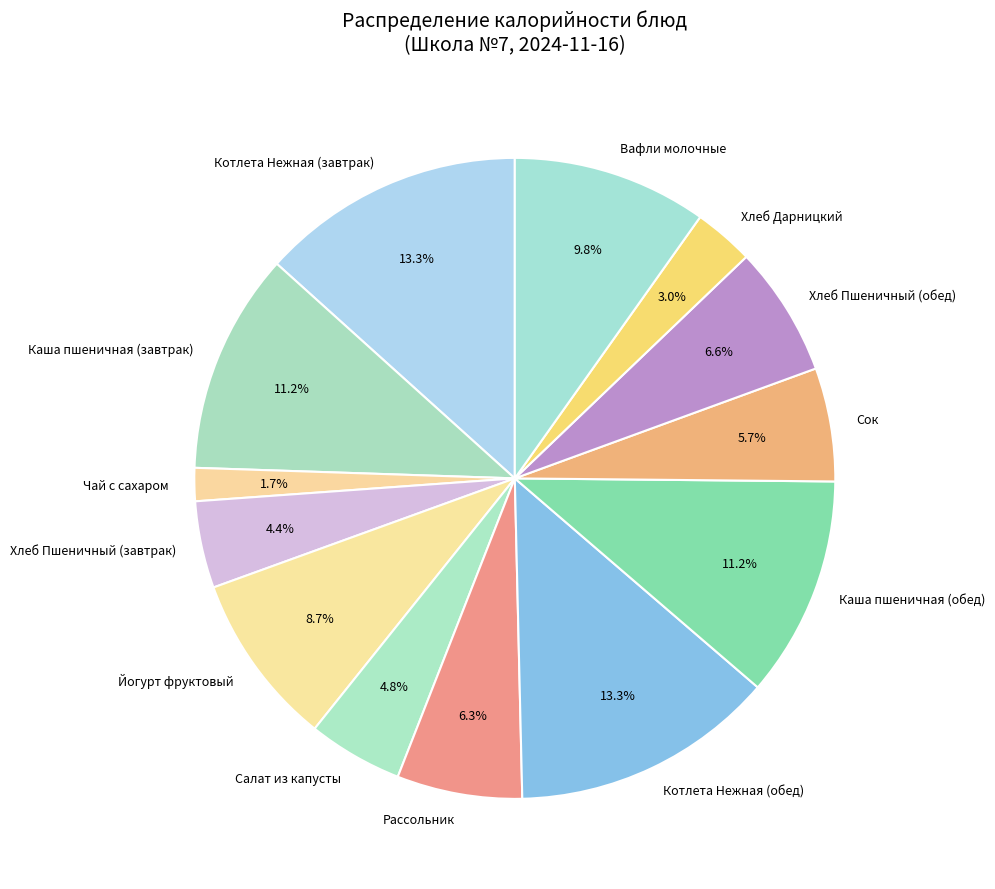

Is there a majority slice in this chart?

No